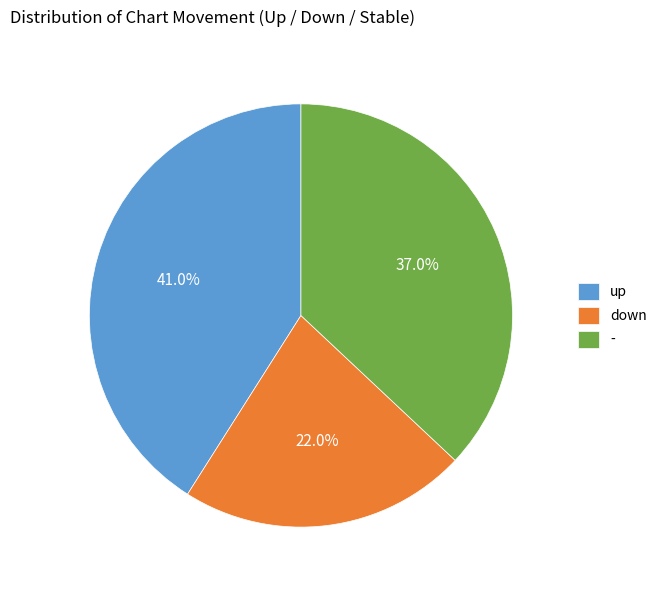

How many slices are in this pie chart?

3